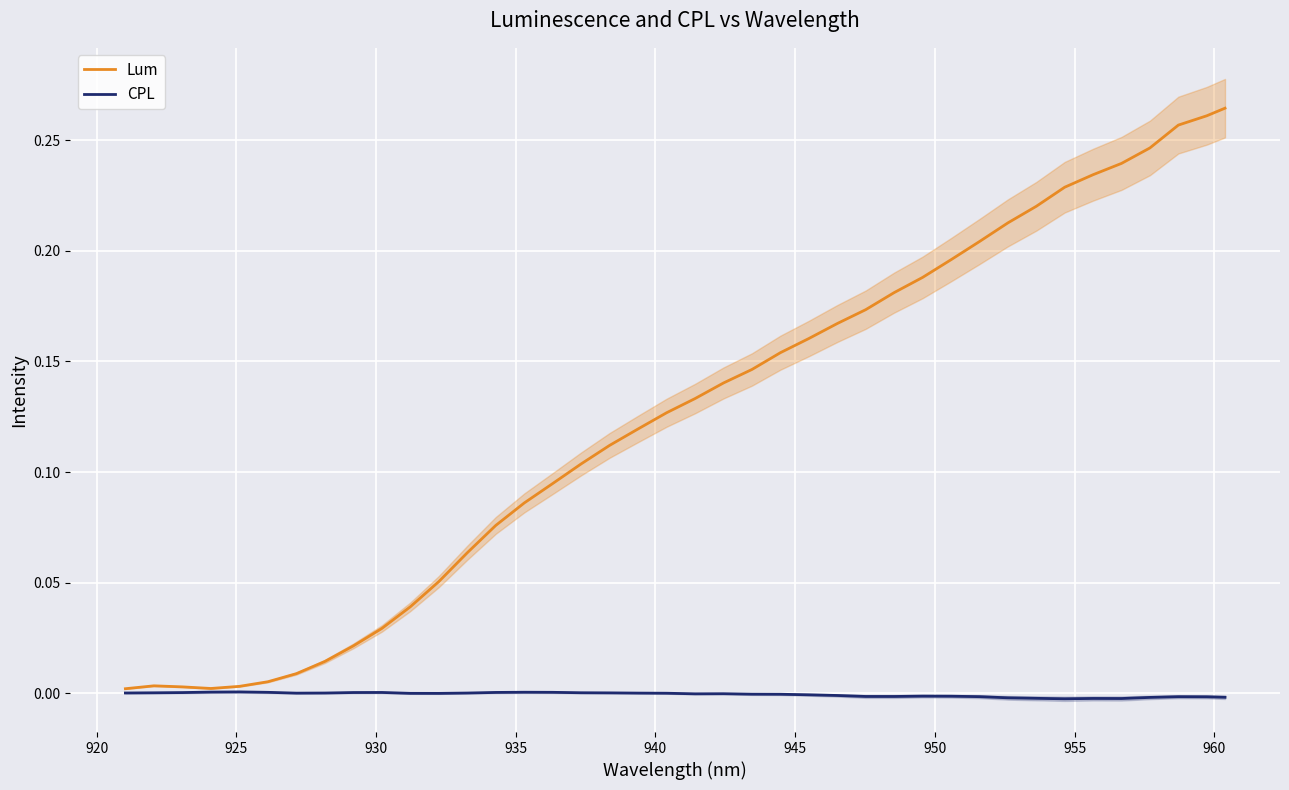

Does the chart display data point markers on the line(s)?

No